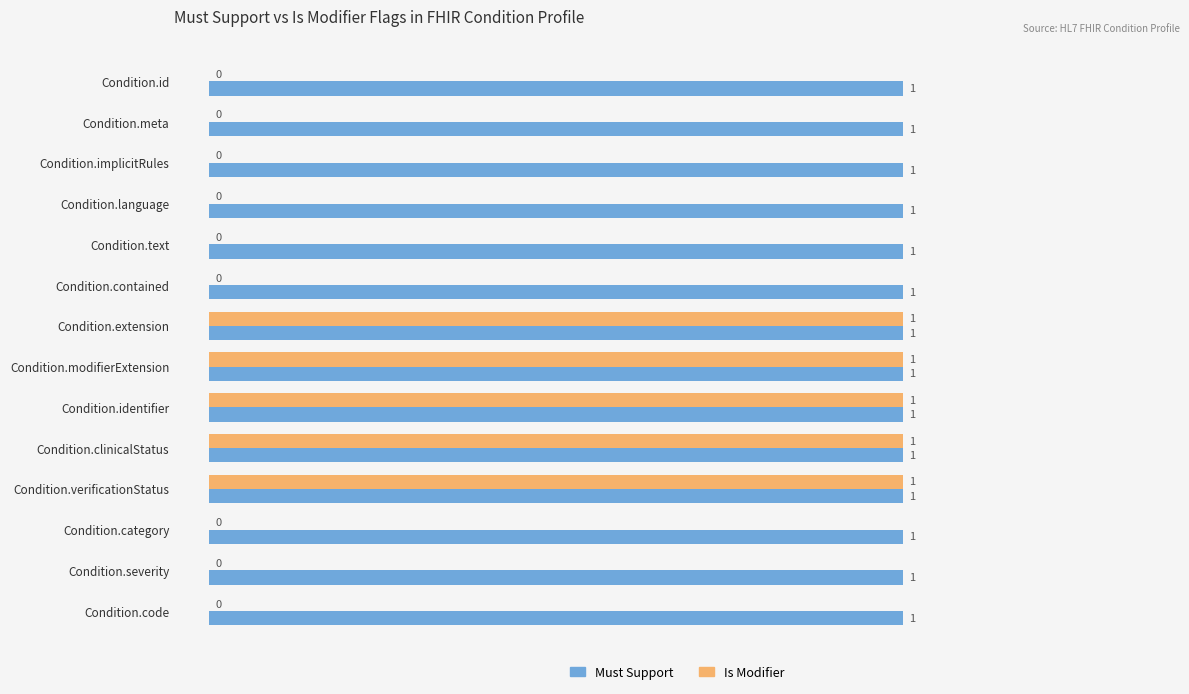

Is it true that Must Support equals 2 at Condition.extension?

False